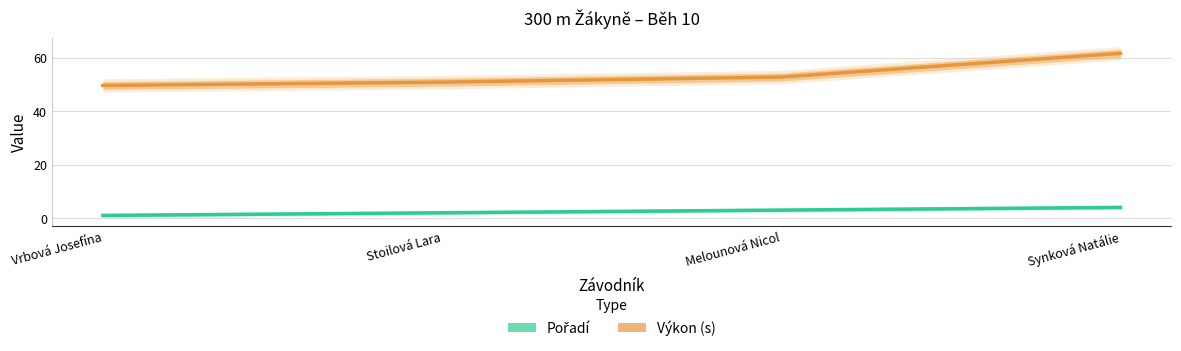

What is the average value of the Pořadí series?

2.5